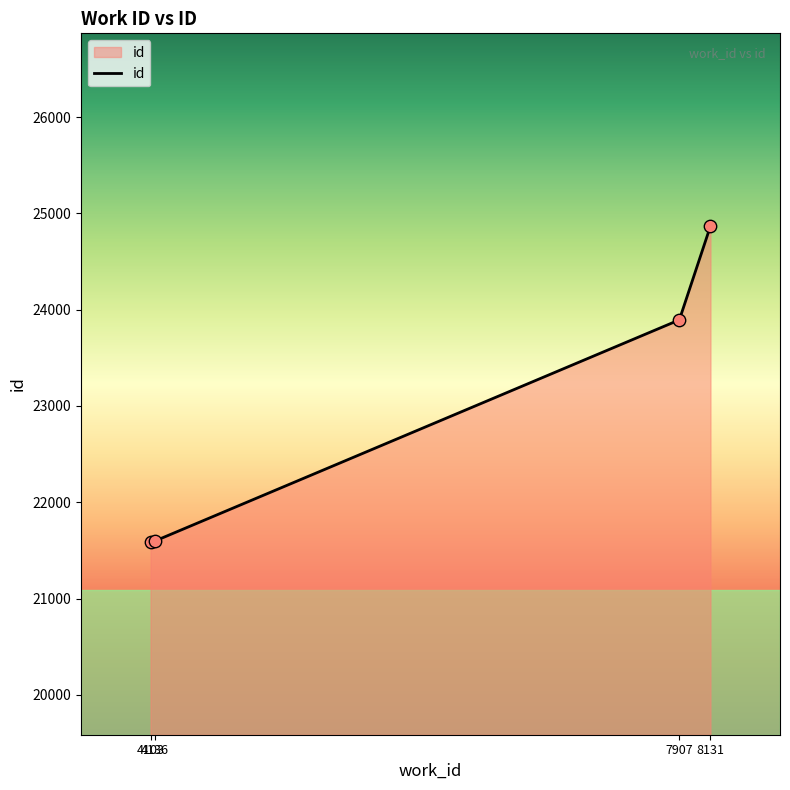

What is the change in value from 4136 to 8131?

+3270